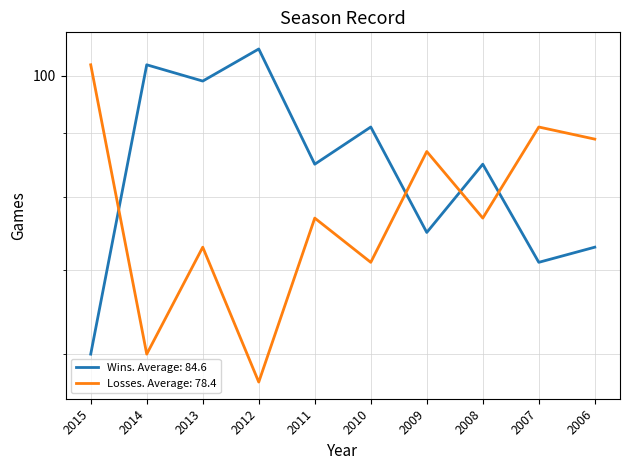

How many series are shown in this chart?

2